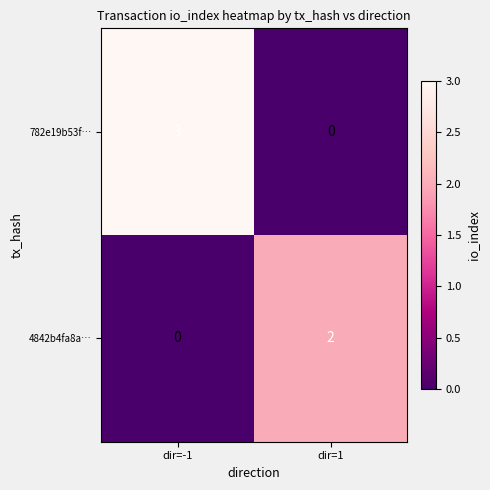

Rank the series by their average value, from lowest to highest.

4842b4fa8a…, 782e19b53f…